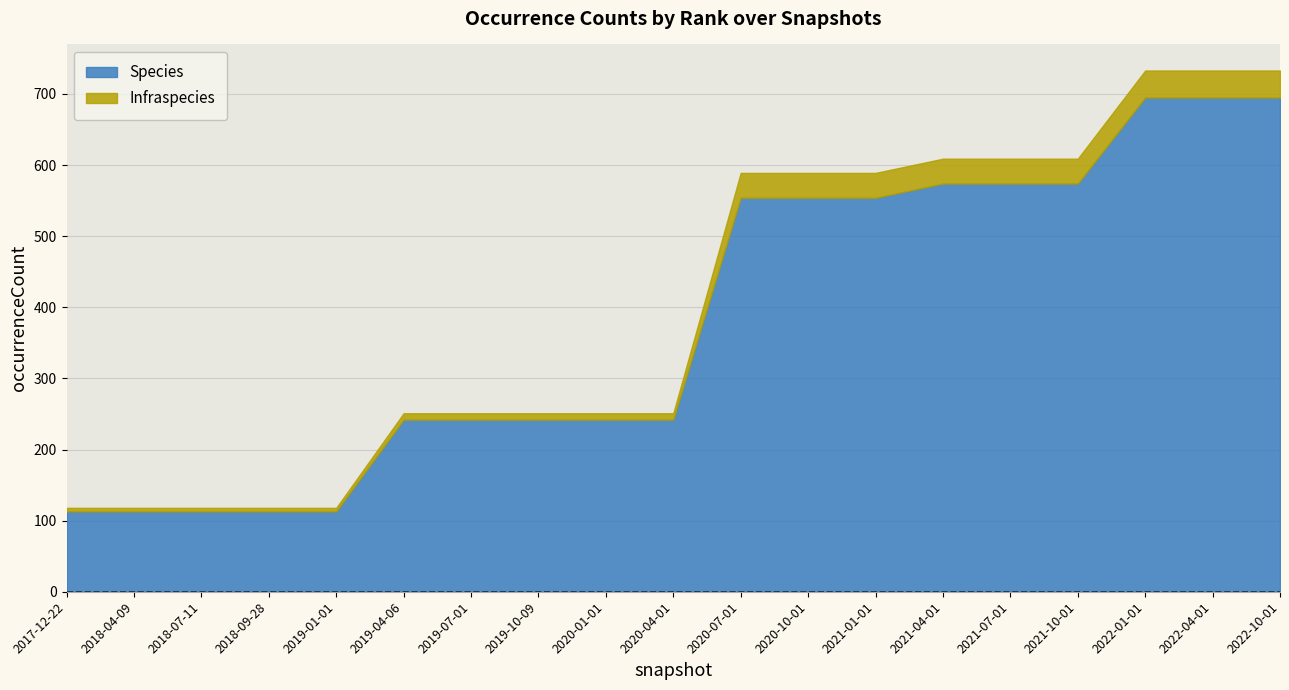

What is the label of the 15th point from the right?

2019-01-01